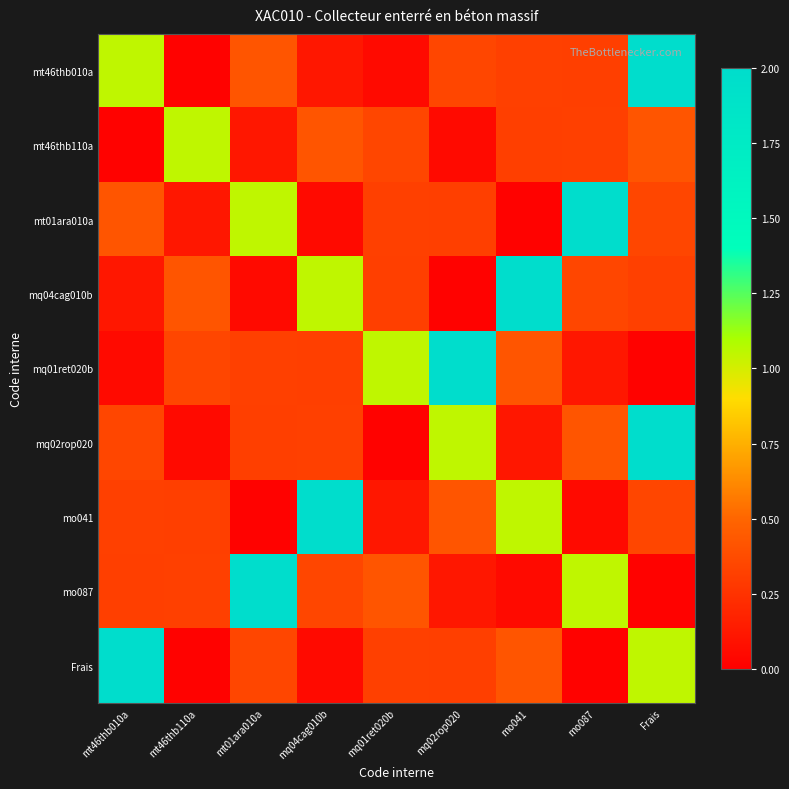

Reading left to right, what are all the values shown in this chart?

mt46thb010a: mt46thb010a=1.1	mt46thb110a=0.0	mt01ara010a=0.4	mq04cag010b=0.1	mq01ret020b=0.1	mq02rop020=0.3	mo041=0.3	mo087=0.3	Frais=2.0
mt46thb110a: mt46thb010a=0.0	mt46thb110a=1.1	mt01ara010a=0.1	mq04cag010b=0.4	mq01ret020b=0.3	mq02rop020=0.1	mo041=0.3	mo087=0.3	Frais=0.4
mt01ara010a: mt46thb010a=0.4	mt46thb110a=0.1	mt01ara010a=1.1	mq04cag010b=0.1	mq01ret020b=0.3	mq02rop020=0.3	mo041=0.0	mo087=2.0	Frais=0.3
mq04cag010b: mt46thb010a=0.1	mt46thb110a=0.4	mt01ara010a=0.1	mq04cag010b=1.1	mq01ret020b=0.3	mq02rop020=0.0	mo041=2.0	mo087=0.3	Frais=0.3
mq01ret020b: mt46thb010a=0.1	mt46thb110a=0.3	mt01ara010a=0.3	mq04cag010b=0.3	mq01ret020b=1.1	mq02rop020=2.0	mo041=0.4	mo087=0.1	Frais=0.0
mq02rop020: mt46thb010a=0.3	mt46thb110a=0.1	mt01ara010a=0.3	mq04cag010b=0.3	mq01ret020b=0.0	mq02rop020=1.1	mo041=0.1	mo087=0.4	Frais=2.0
mo041: mt46thb010a=0.3	mt46thb110a=0.3	mt01ara010a=0.0	mq04cag010b=2.0	mq01ret020b=0.1	mq02rop020=0.4	mo041=1.1	mo087=0.1	Frais=0.3
mo087: mt46thb010a=0.3	mt46thb110a=0.3	mt01ara010a=2.0	mq04cag010b=0.3	mq01ret020b=0.4	mq02rop020=0.1	mo041=0.1	mo087=1.1	Frais=0.0
Frais: mt46thb010a=2.0	mt46thb110a=0.0	mt01ara010a=0.3	mq04cag010b=0.1	mq01ret020b=0.3	mq02rop020=0.3	mo041=0.4	mo087=0.0	Frais=1.1